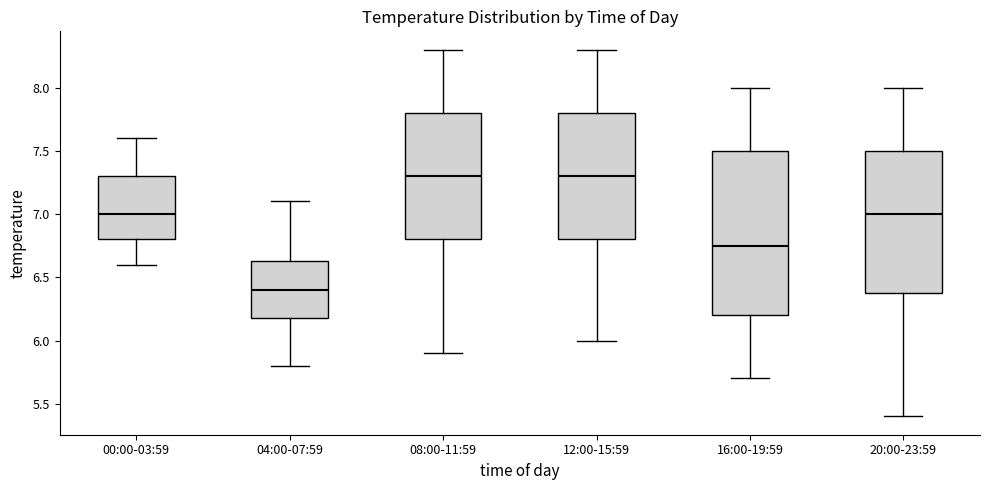

Where does the median line of the box for 12:00-15:59 sit on the y-axis? The values are not printed on the chart, so give them approximately, as read against the axis.

7.30